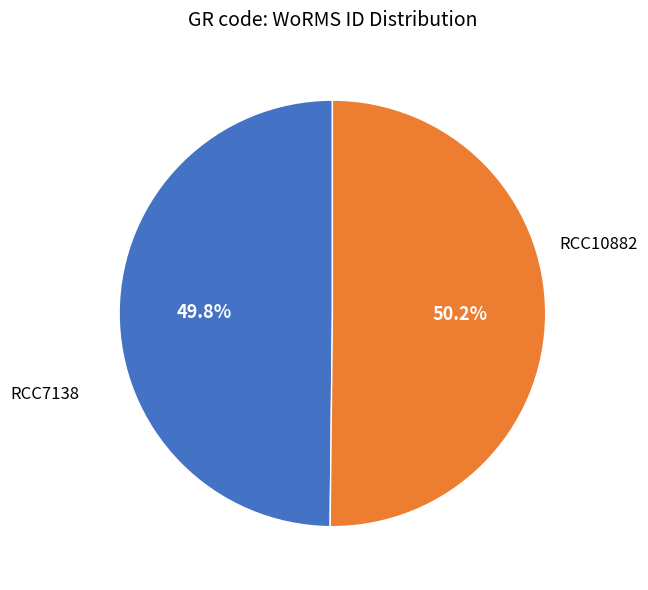

Is there any slice that represents more than half of the pie?

Yes